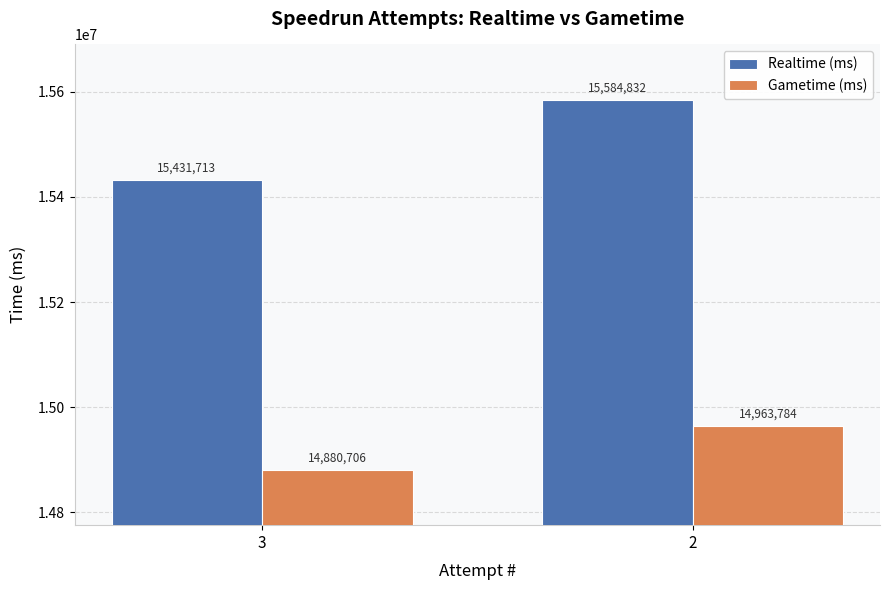

What is the difference between the highest and lowest values at 3?

551007